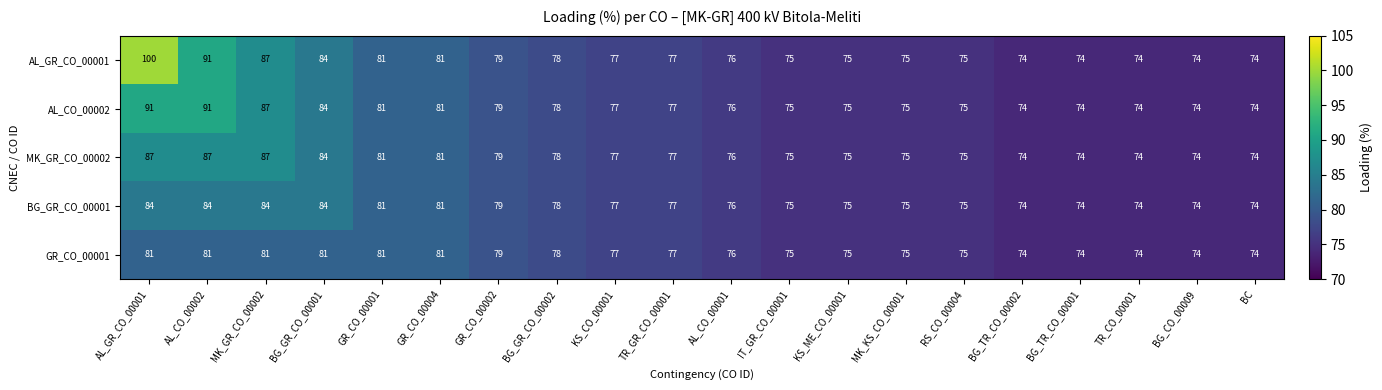

What is the difference between the AL_GR_CO_00001 values at BG_TR_CO_00001 and GR_CO_00001?

7